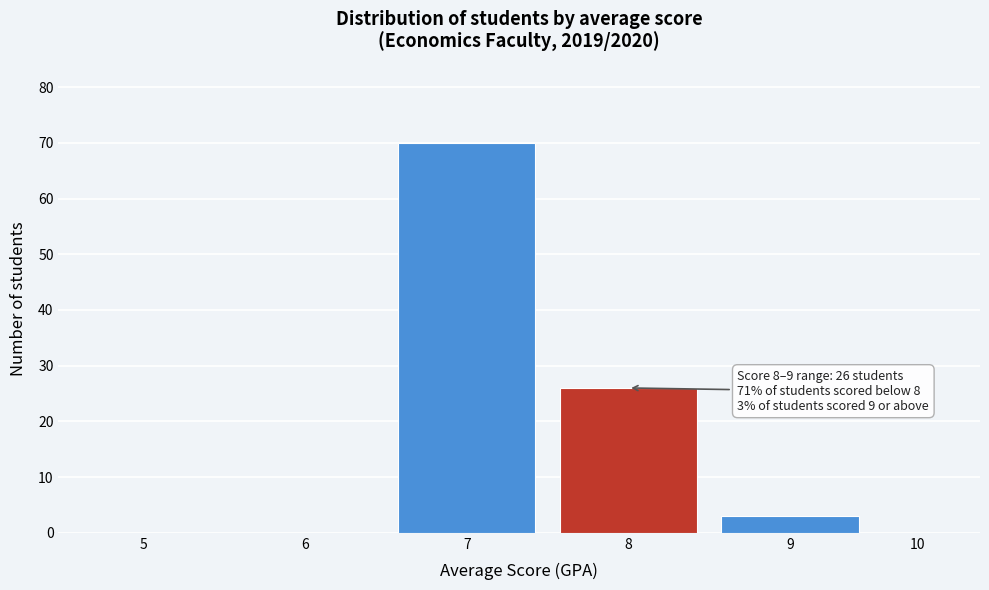

Reading right to left, what are all the values shown in this chart?

10=0	9=3	8=26	7=70	6=0	5=0